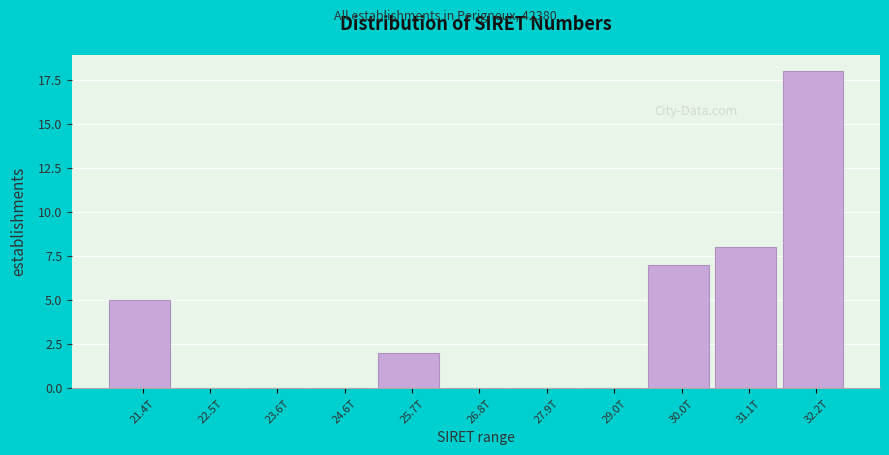

Reading left to right, extract all data points from this chart.

21.4T=5	22.5T=0	23.6T=0	24.6T=0	25.7T=2	26.8T=0	27.9T=0	29.0T=0	30.0T=7	31.1T=8	32.2T=18